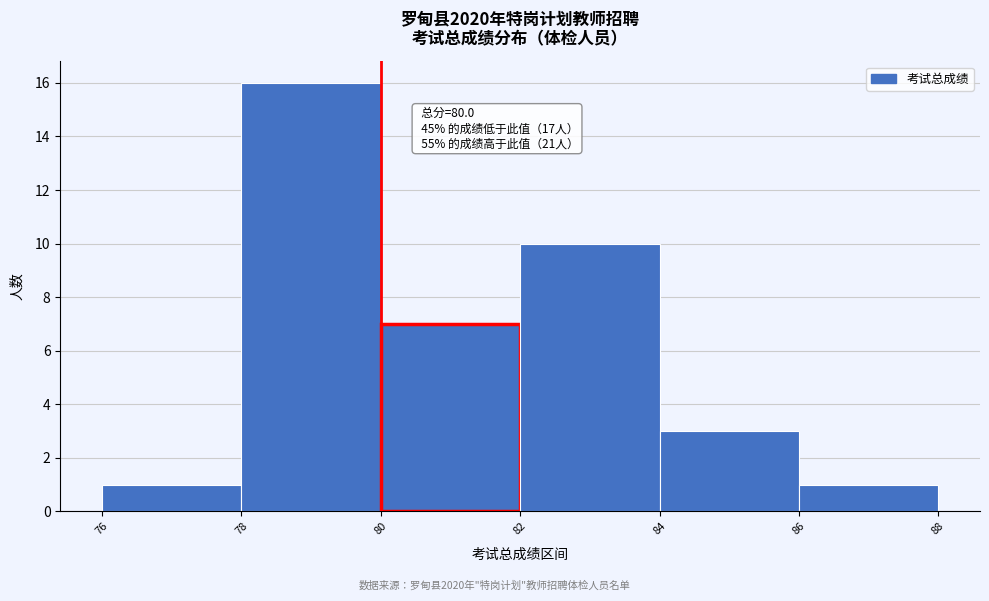

Which range on the x-axis has the tallest bar?

78 to 80